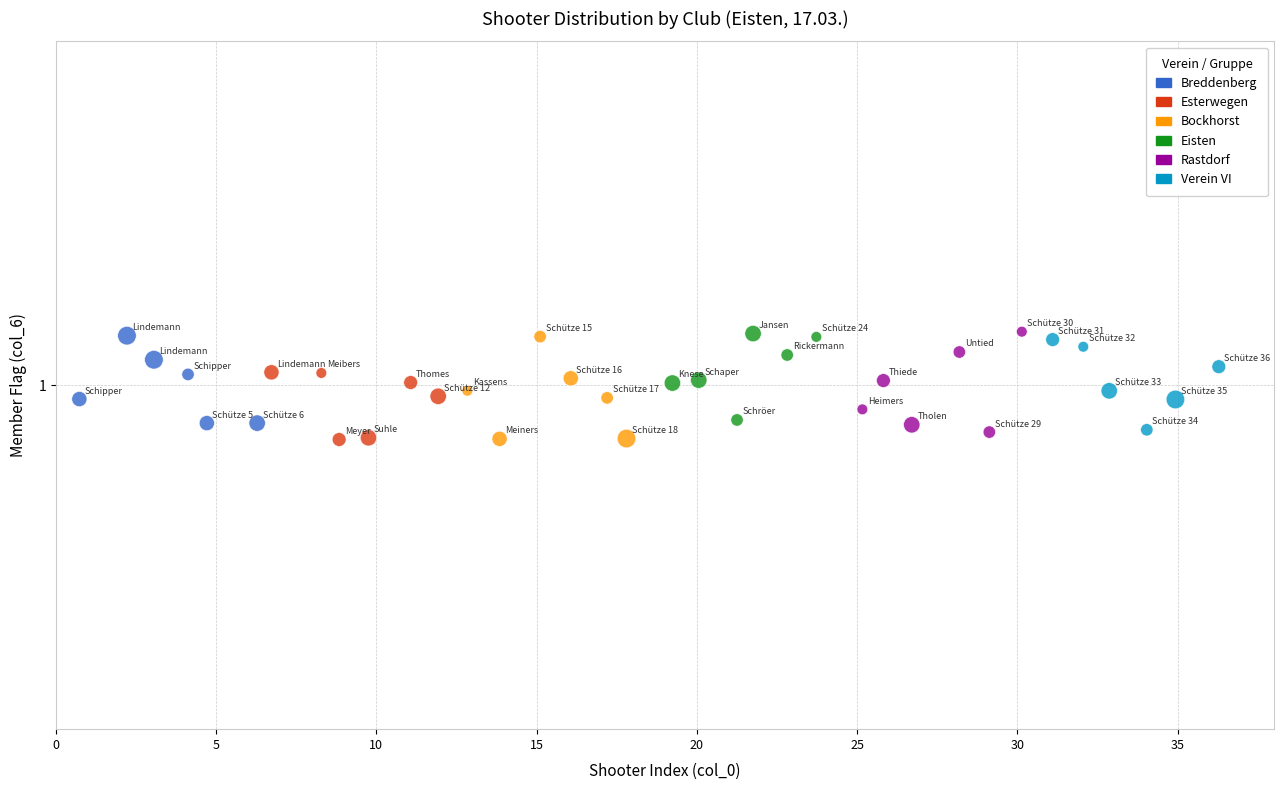

What are all the series names shown in the legend?

Breddenberg, Esterwegen, Bockhorst, Eisten, Rastdorf, Verein VI